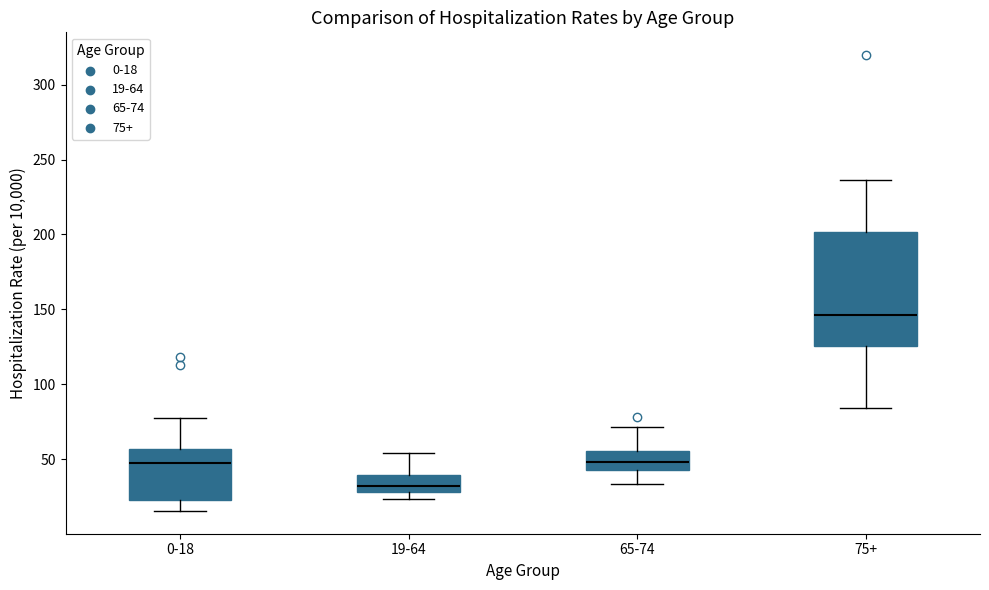

Reading left to right, transcribe this box plot: for each box, give where its median line is, the range the box spans, and where its two whiskers end, as read against the y-axis. The values are not printed on the chart, so give them approximately, as read against the axis.

0-18: median 50, box 25 to 55, whiskers 15 to 80
19-64: median 30 (inside the box), box 30 to 40, whiskers 25 to 55
65-74: median 50, box 45 to 55, whiskers 35 to 70
75+: median 145, box 125 to 200, whiskers 85 to 235